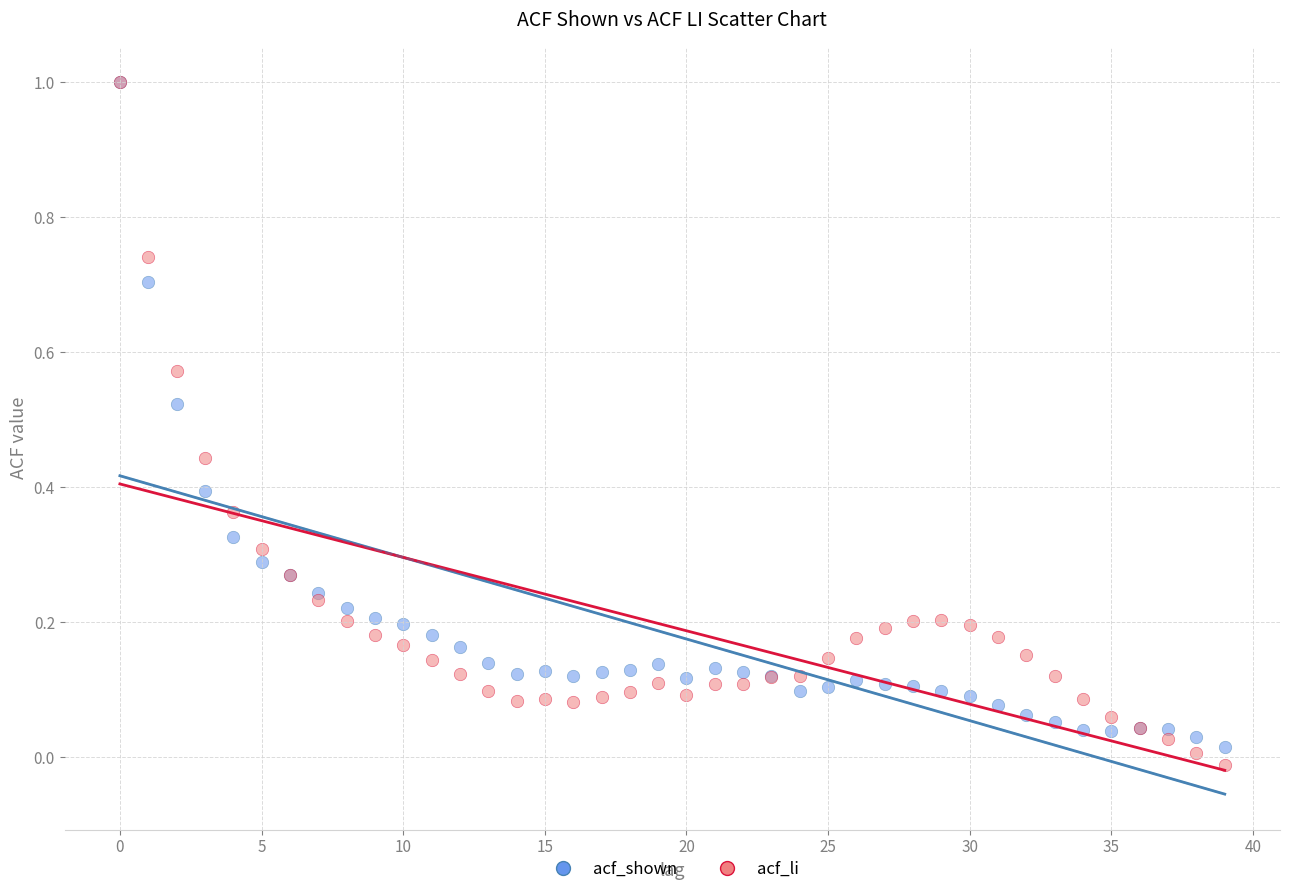

What are all the series names shown in the legend?

acf_shown, acf_li